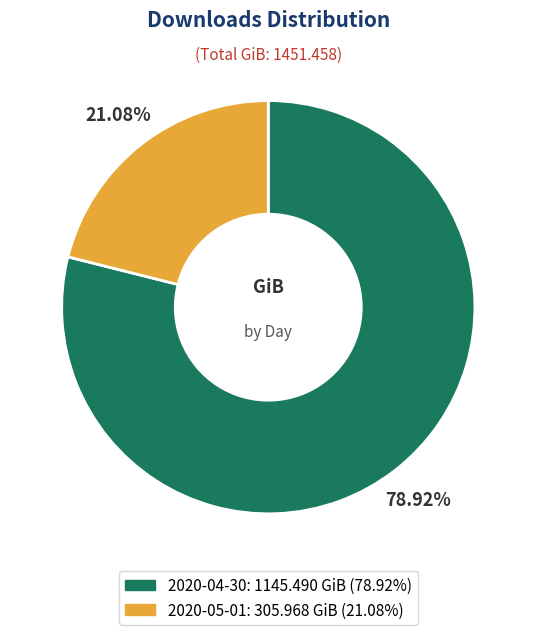

To the nearest percent, what is the average slice percentage?

50%